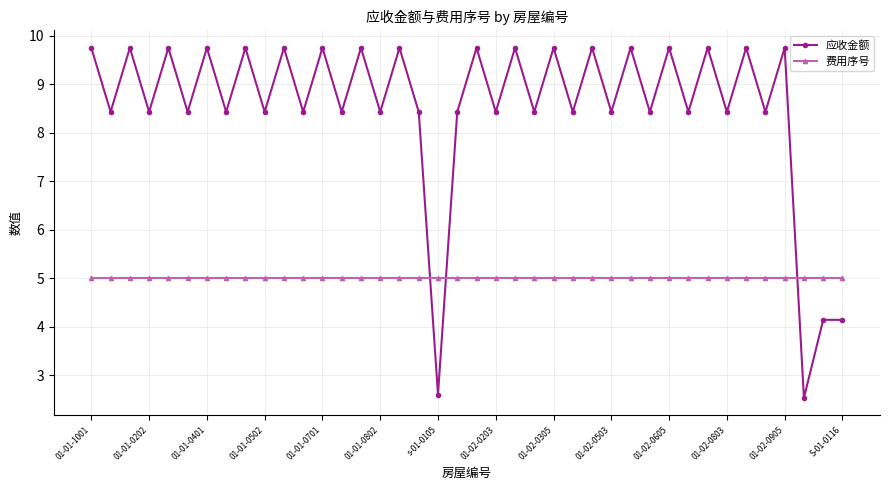

What is the average value of the 费用序号 series?

5.0